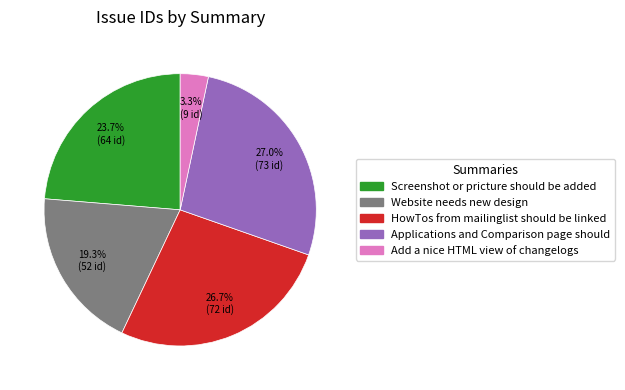

What is the ratio of the value at Applications and Comparison page should to the value at HowTos from mailinglist should be linked?

1.0